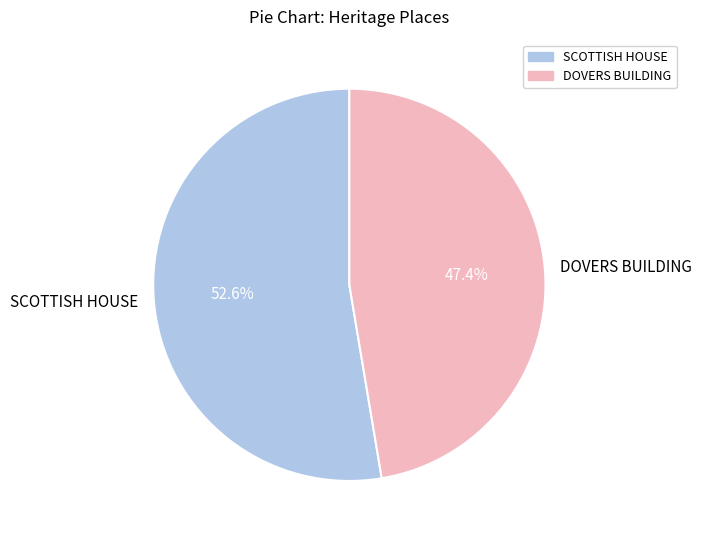

What is the ratio of the value at SCOTTISH HOUSE to the value at DOVERS BUILDING?

1.1